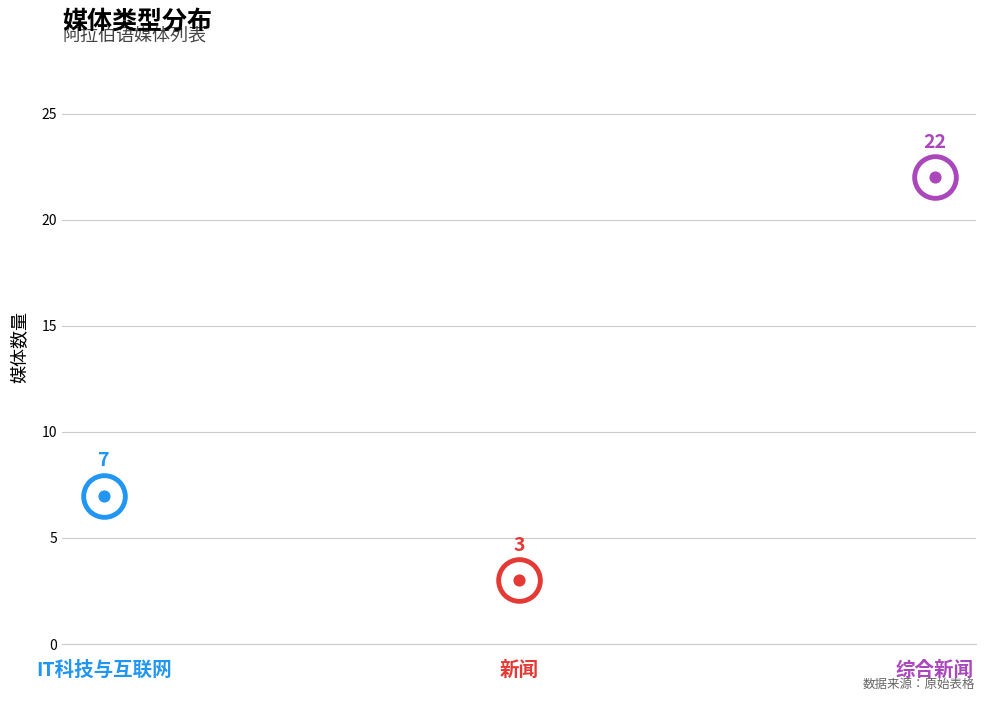

What is the change in value from IT科技与互联网 to 新闻?

-4